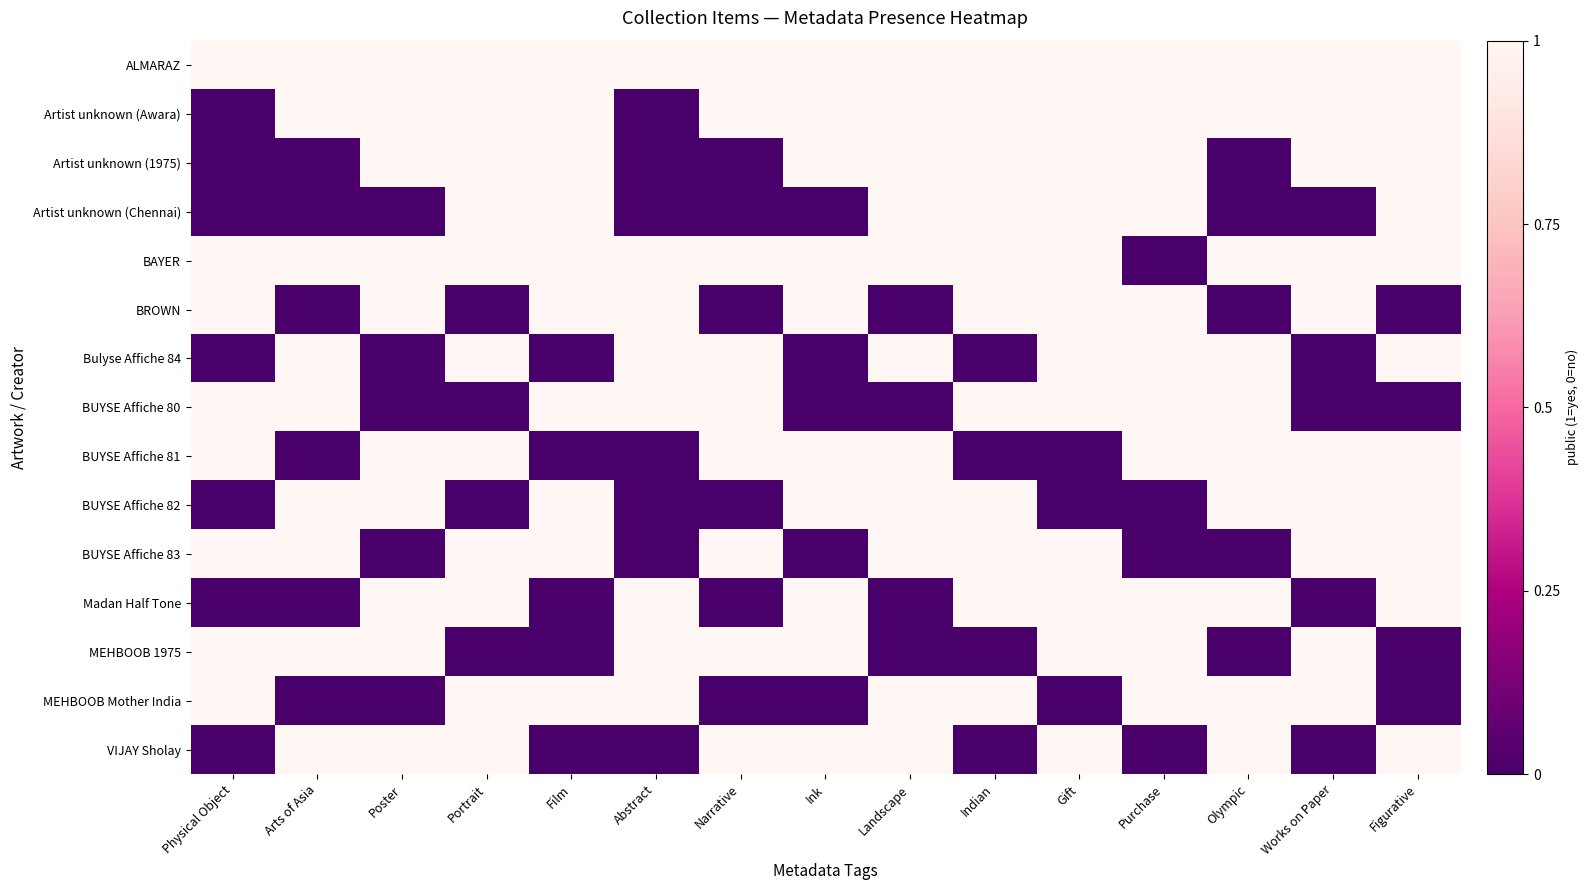

What is the total value across all series at Gift?

12